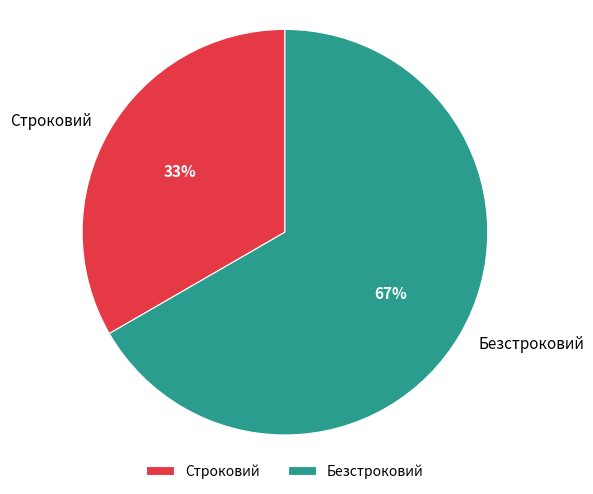

Approximately how many times larger is the value at Строковий compared to Безстроковий?

0.5